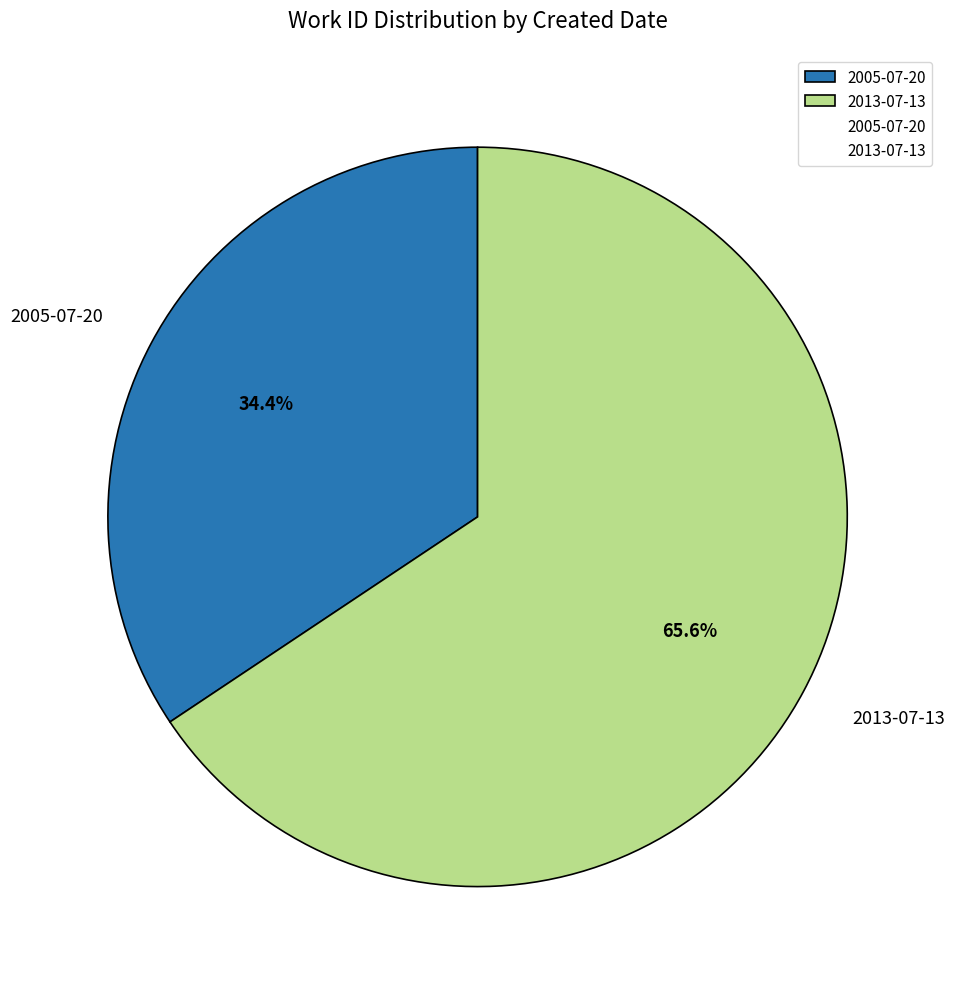

Does 2013-07-13 account for over 50% of the chart?

Yes